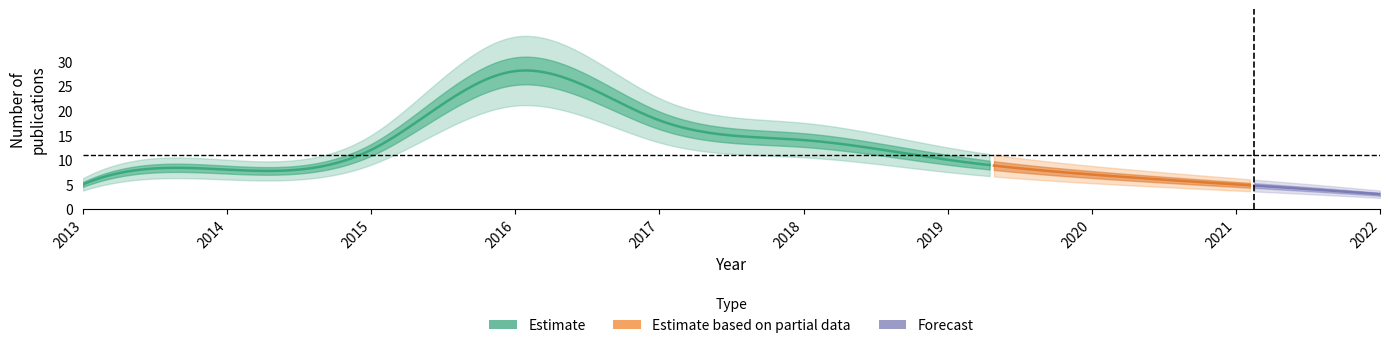

Reading left to right, list all the values displayed in this chart.

2013=5	2014=8	2015=12	2016=28	2017=18	2018=14	2019=10	2020=7	2021=5	2022=3